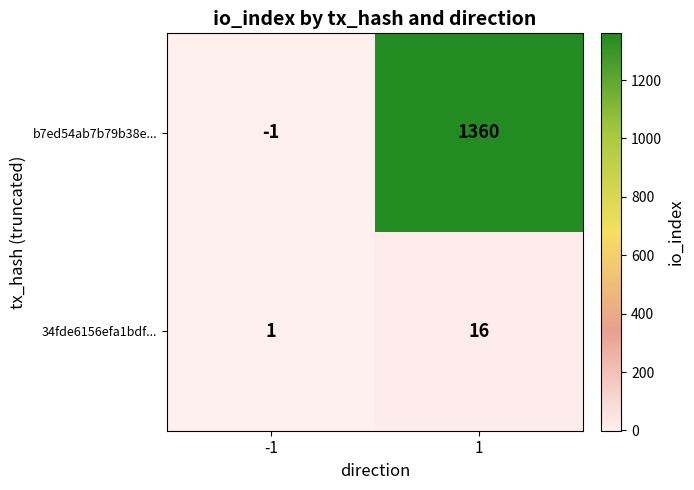

What is the difference between the b7ed54ab7b79b38e... values at -1 and 1?

1361